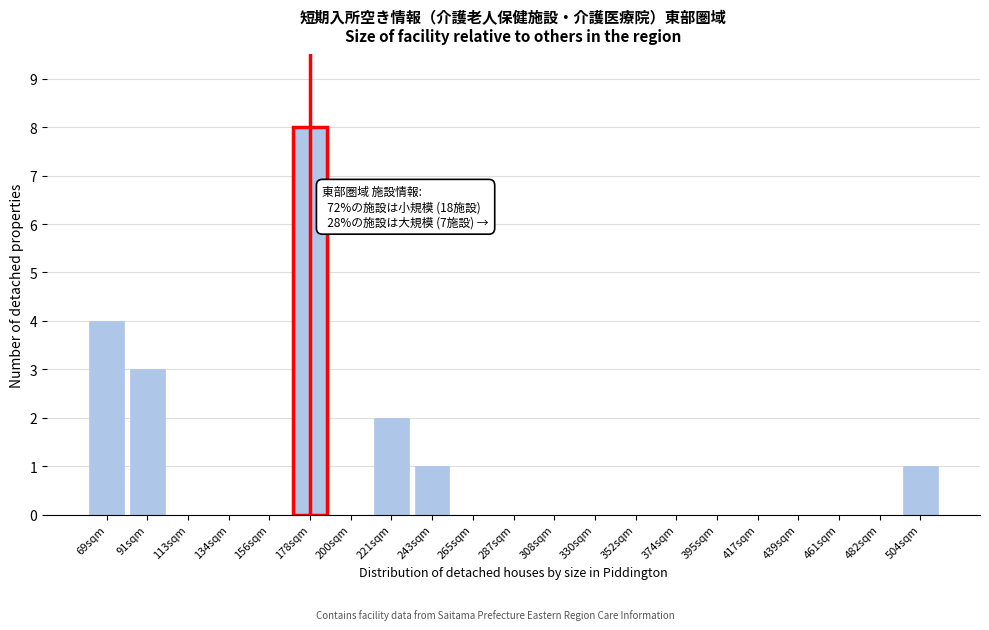

Reading left to right, transcribe all the data shown in this chart.

69sqm=4	91sqm=3	113sqm=0	134sqm=0	156sqm=0	178sqm=8	200sqm=0	221sqm=2	243sqm=1	265sqm=0	287sqm=0	308sqm=0	330sqm=0	352sqm=0	374sqm=0	395sqm=0	417sqm=0	439sqm=0	461sqm=0	482sqm=0	504sqm=1